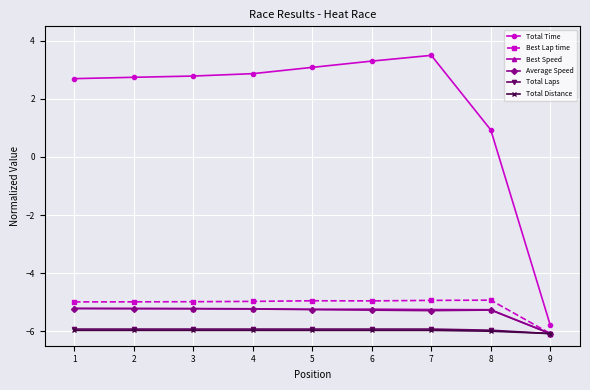

True or false: Total Distance has a value of -6.0 at 8.

True